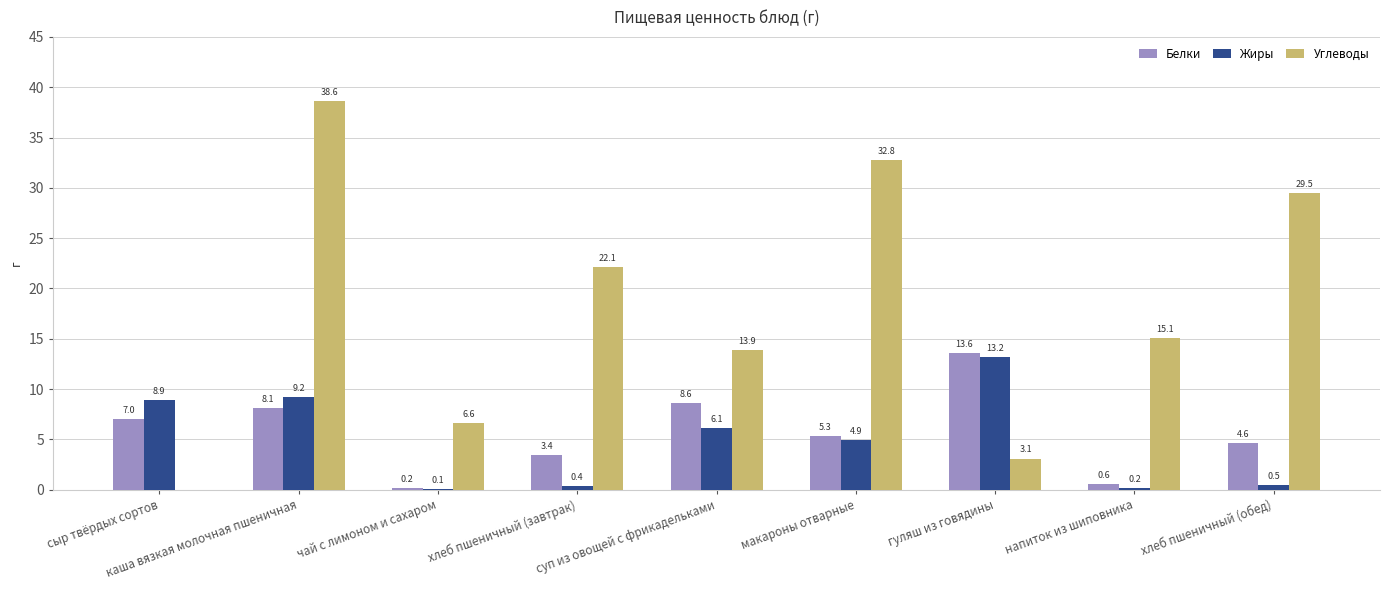

Count the number of categories in the chart.

9